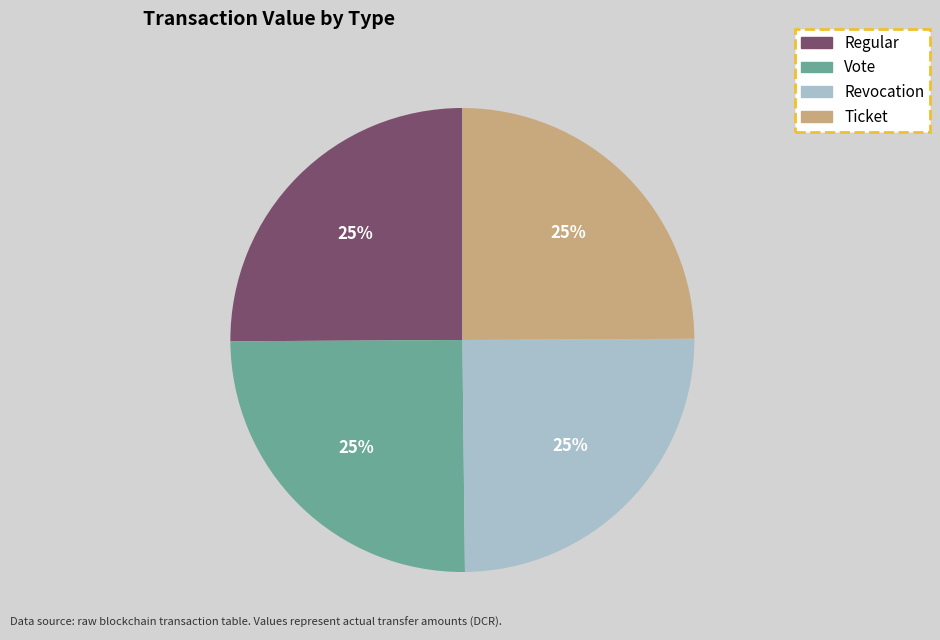

Does any single category account for the majority?

No